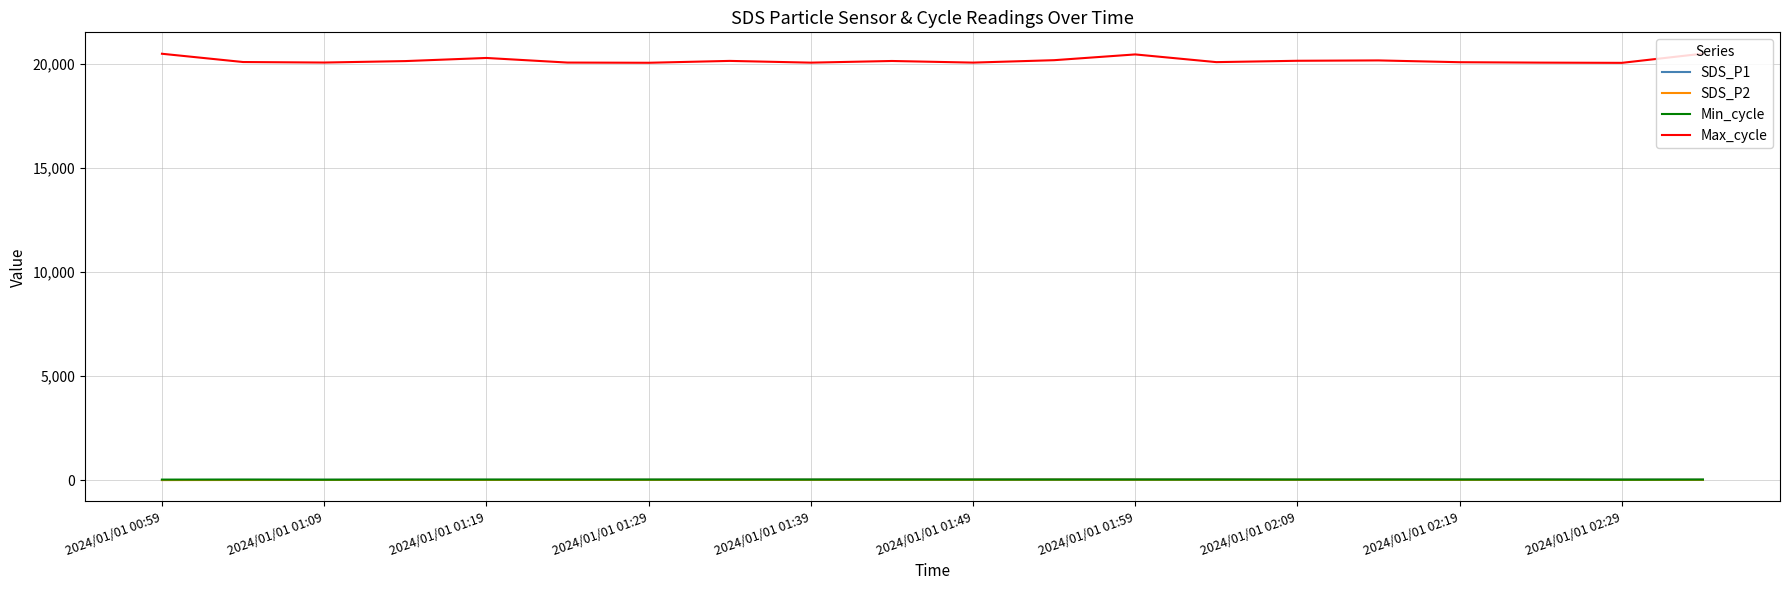

What is the average value of the SDS_P2 series?

17.8